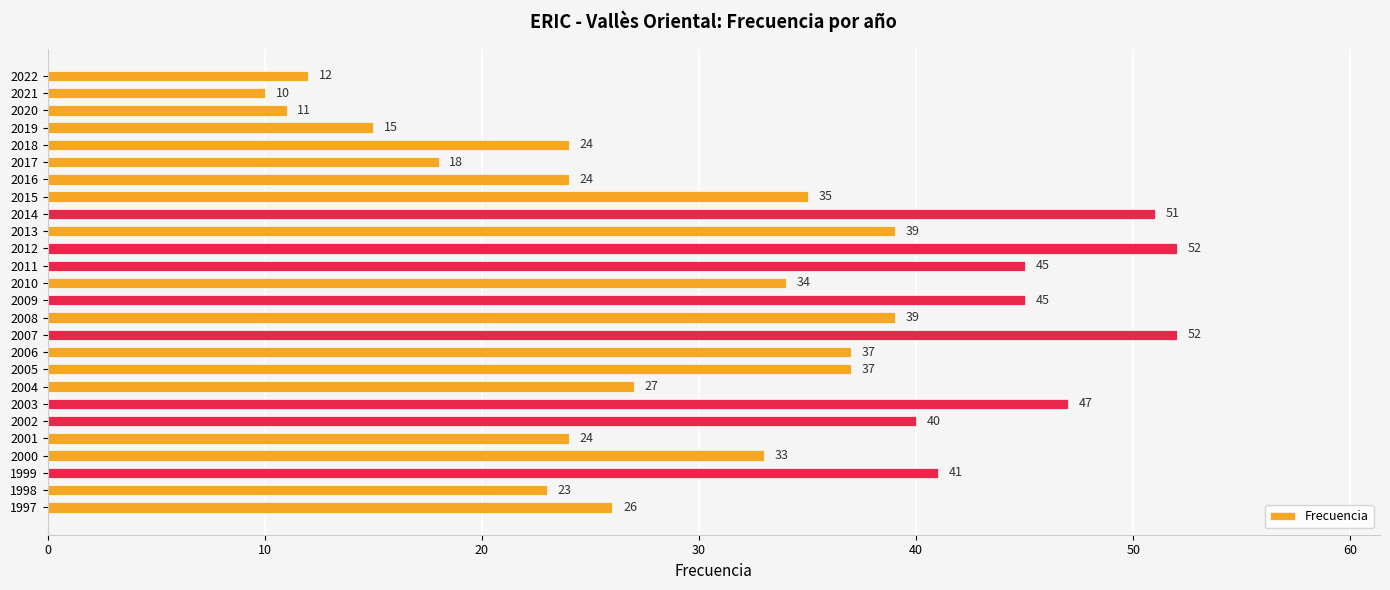

Which label corresponds to the smallest value in the chart?

2021